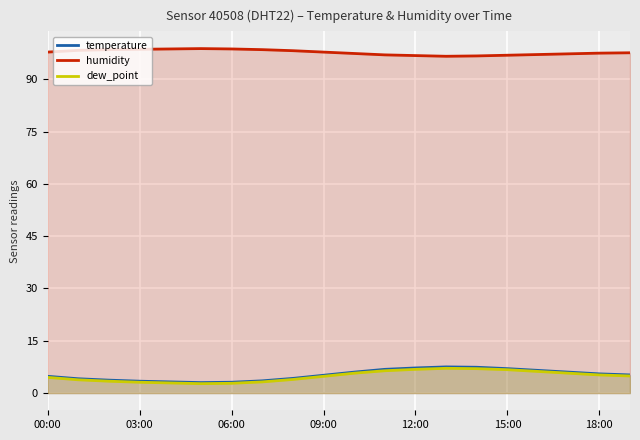

True or false: temperature and humidity cross at least once.

False